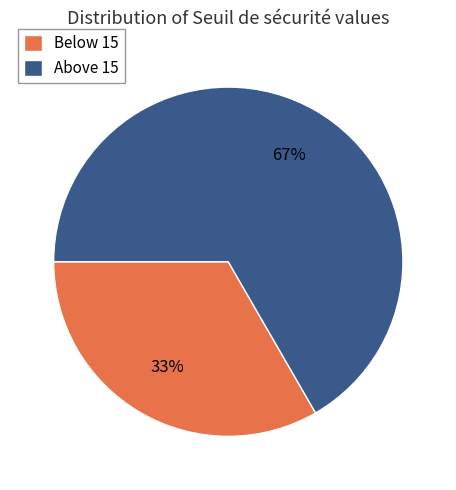

What percentage is the Below 15 slice, to the nearest percent?

33%